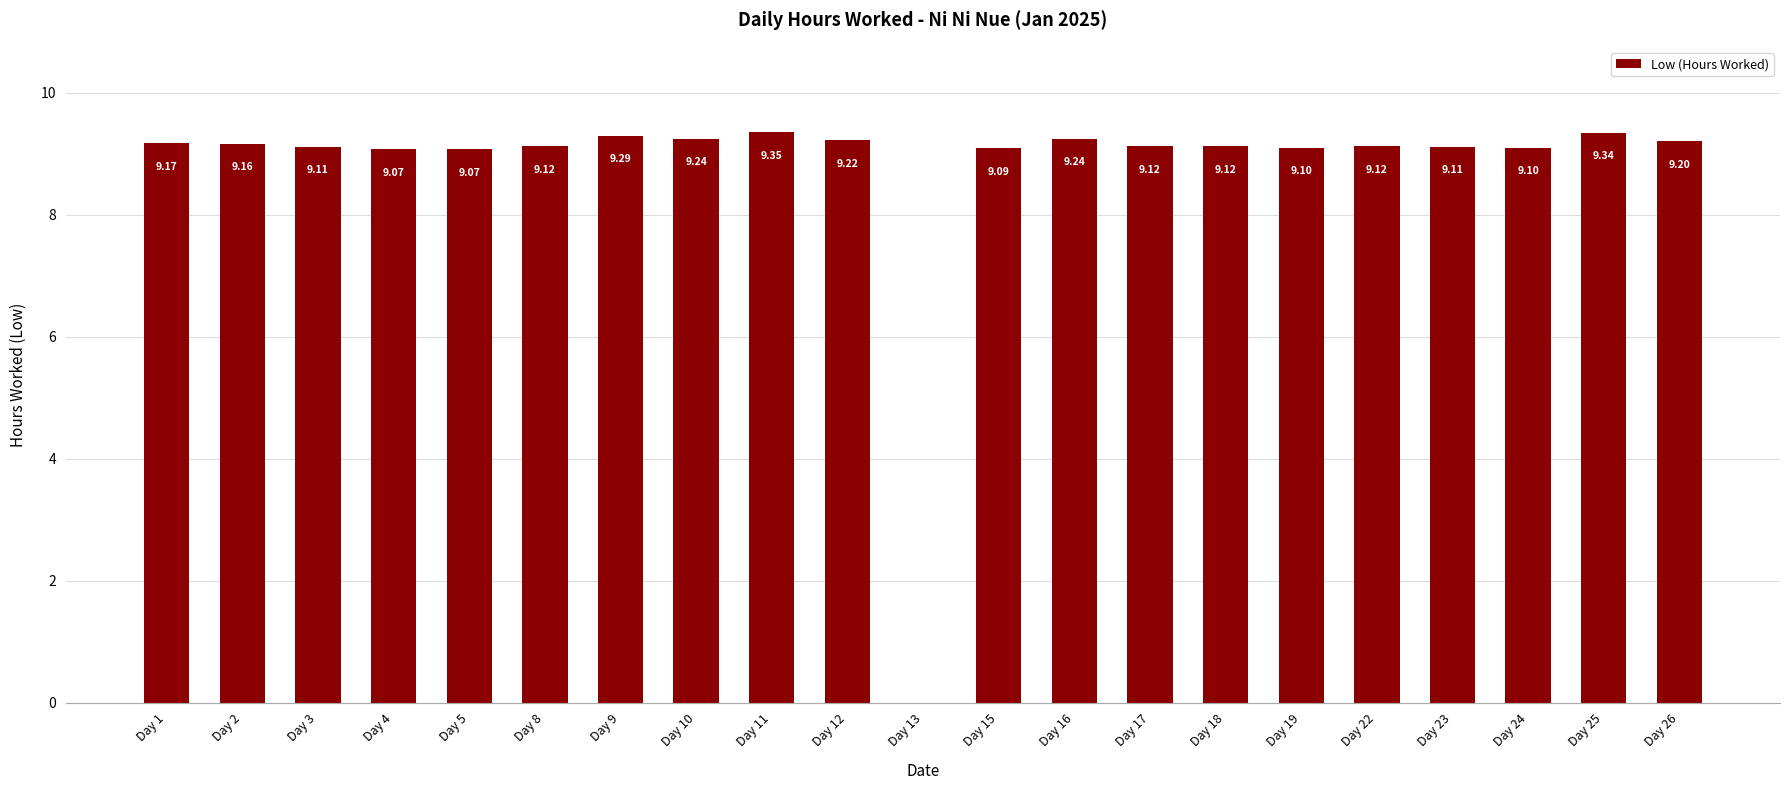

What is the sum of the values at Day 9 and Day 17?

18.4